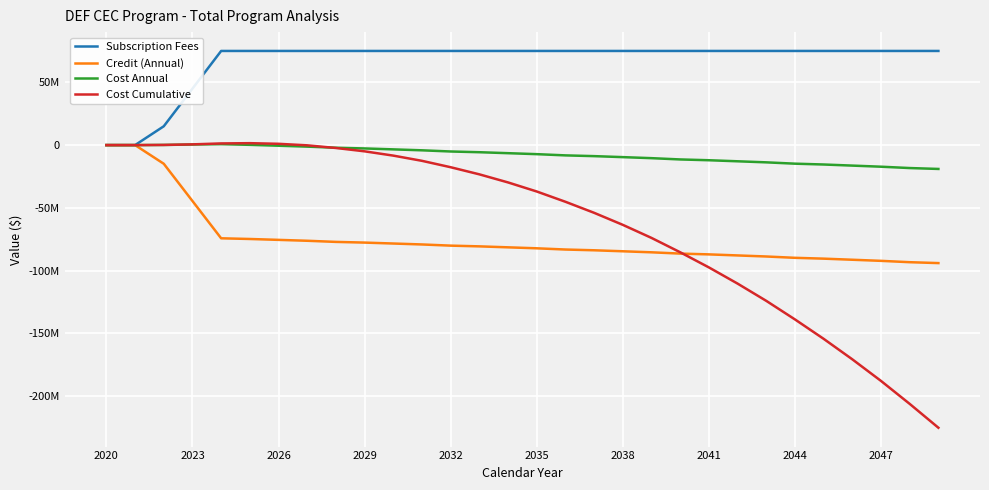

Does the chart have visible grid lines?

Yes